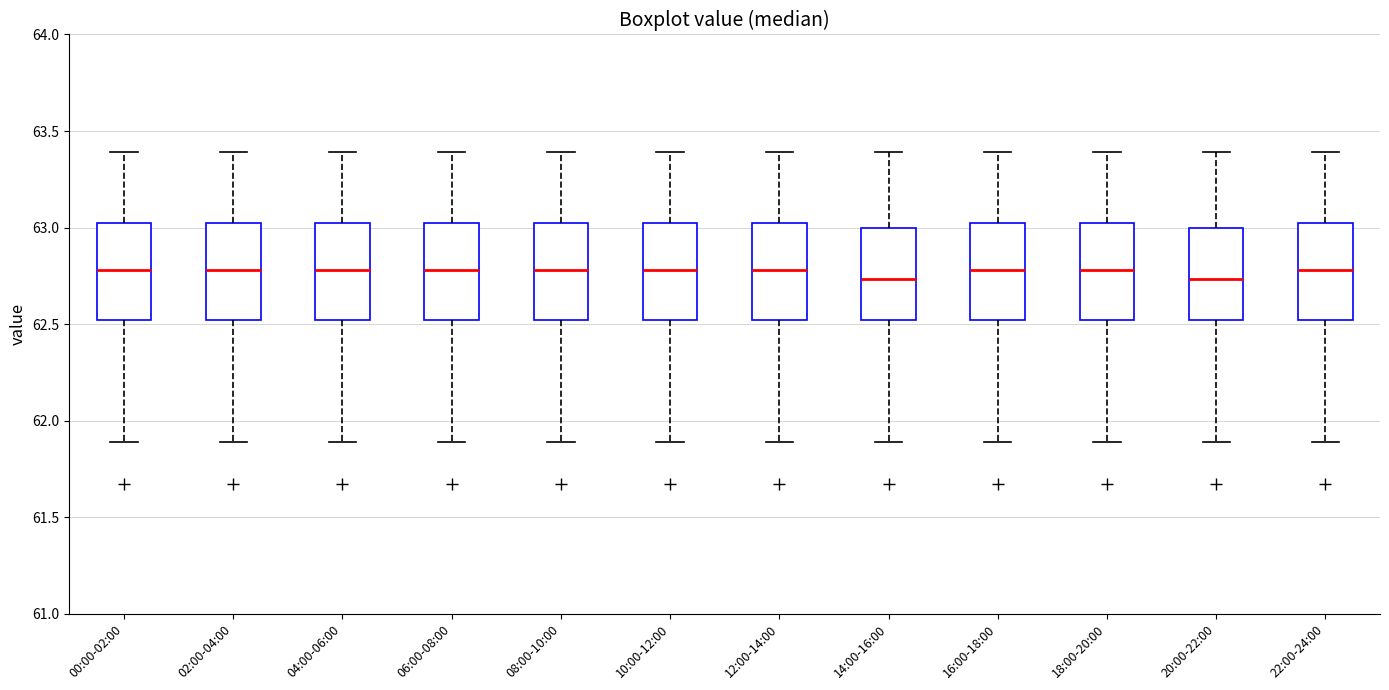

Where does the upper whisker of the box for 08:00-10:00 end on the y-axis? The values are not printed on the chart, so give them approximately, as read against the axis.

63.40